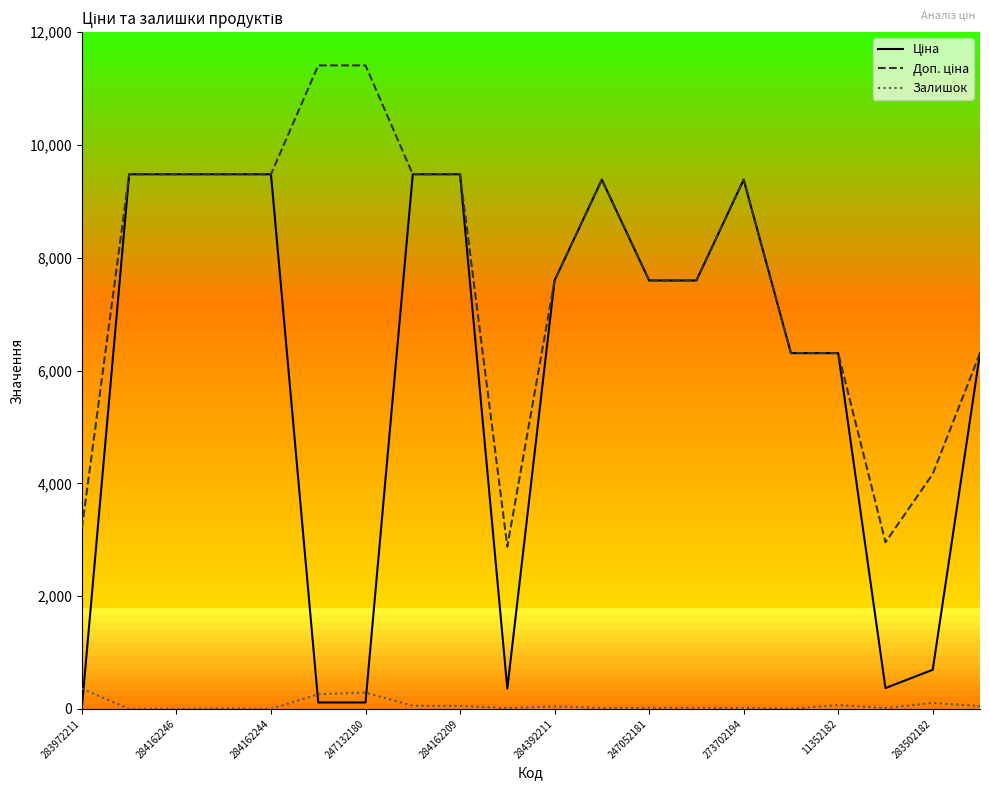

What is the maximum value shown in the chart?

11410.0